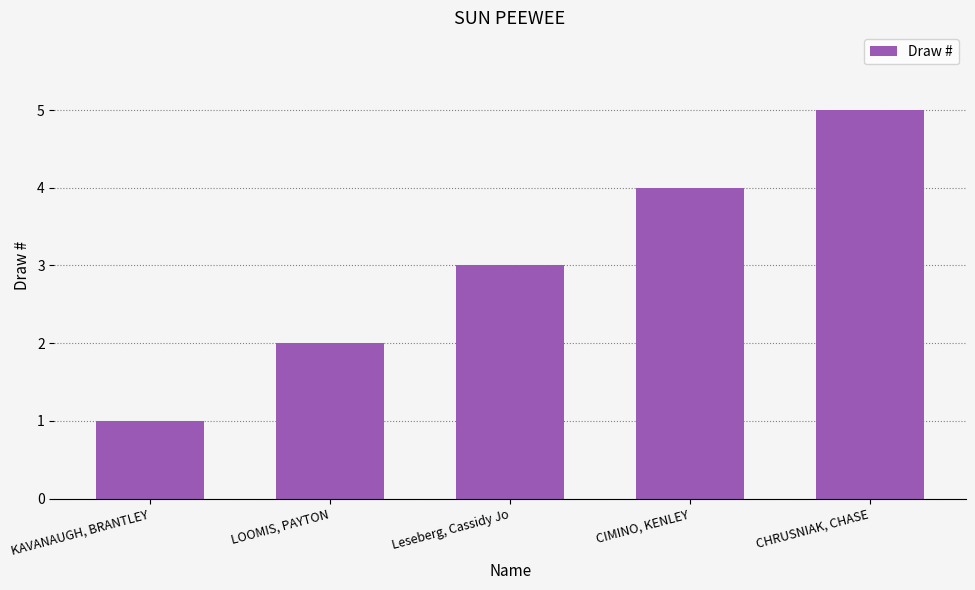

What is the change in value from KAVANAUGH, BRANTLEY to LOOMIS, PAYTON?

+1